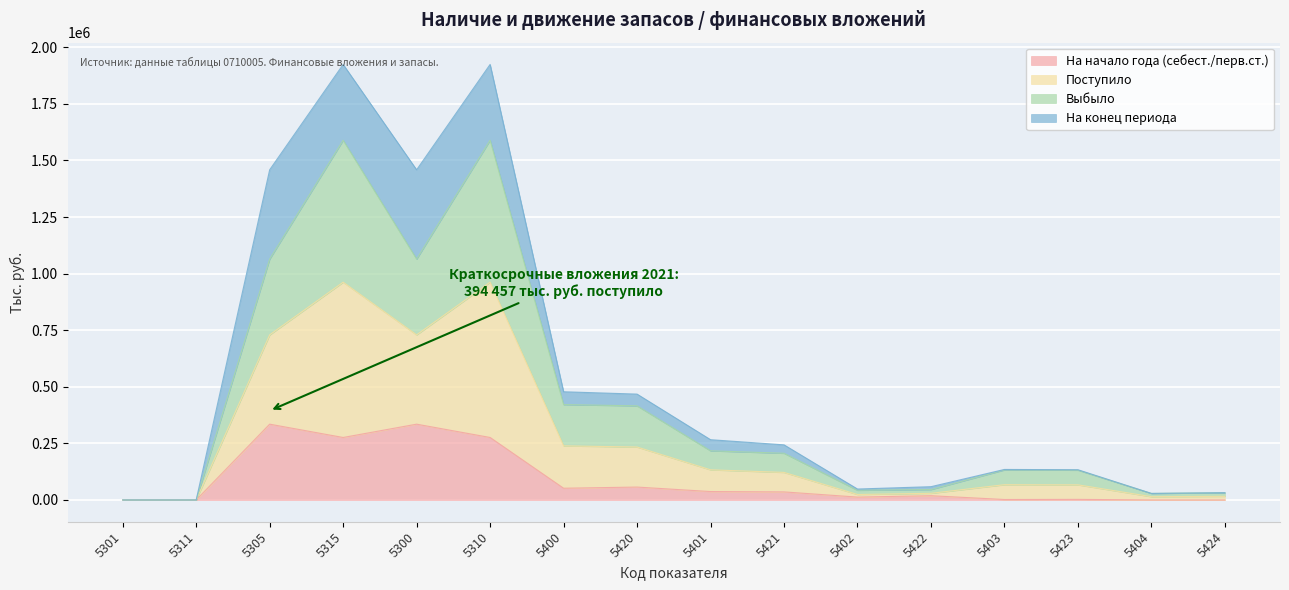

What value does the Поступило series have at 5404, to the nearest 100?

28800